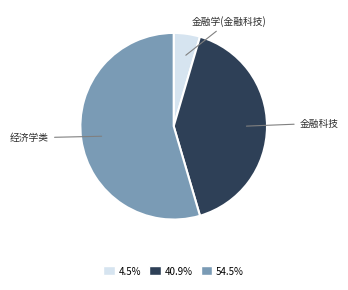

What is the ratio of the value at 54.5% to the value at 40.9%?

1.3